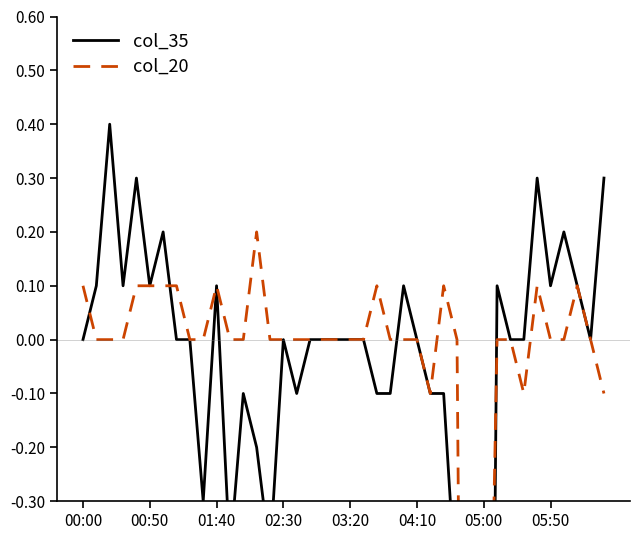

What is the value of the col_35 point at the 7th from the left?

0.2